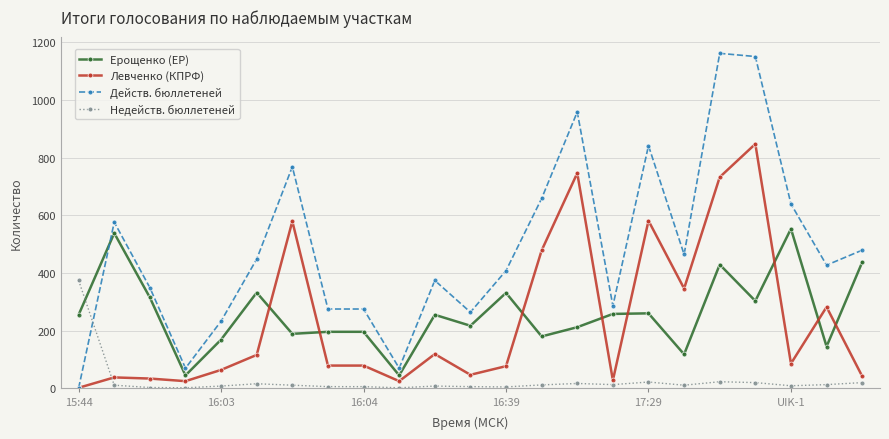

What is the difference between the second highest and minimum values in the Левченко (КПРФ) series?

744